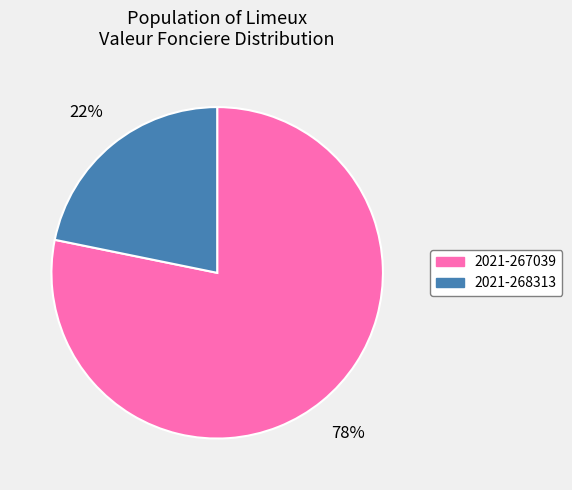

What is the majority slice?

2021-267039